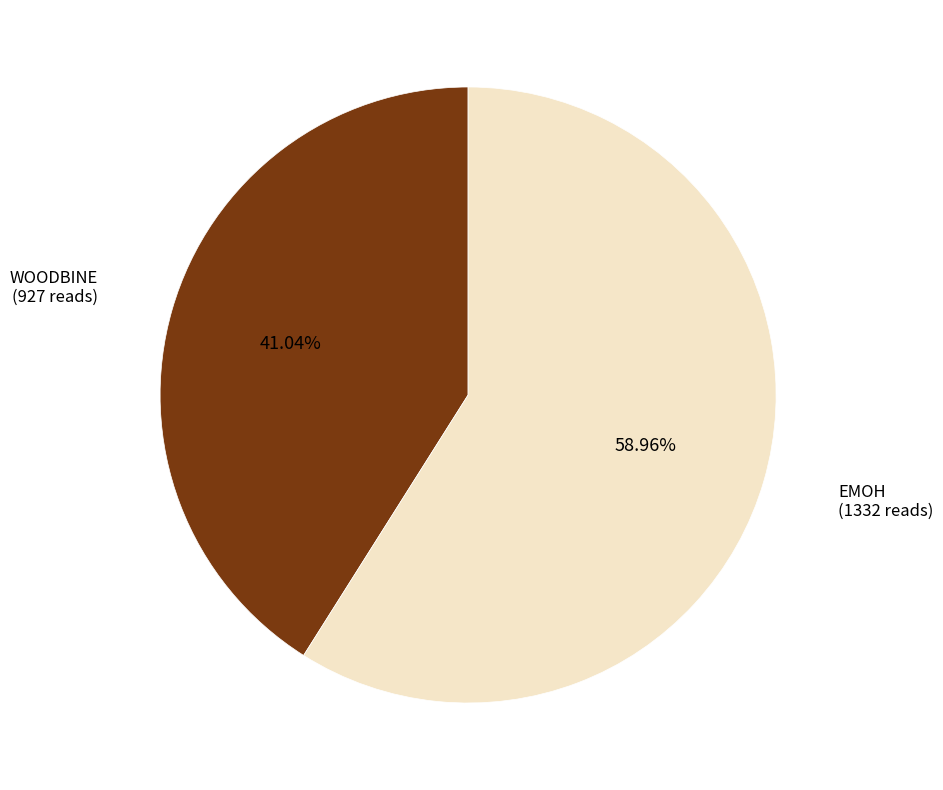

How many segments does this pie chart have?

2